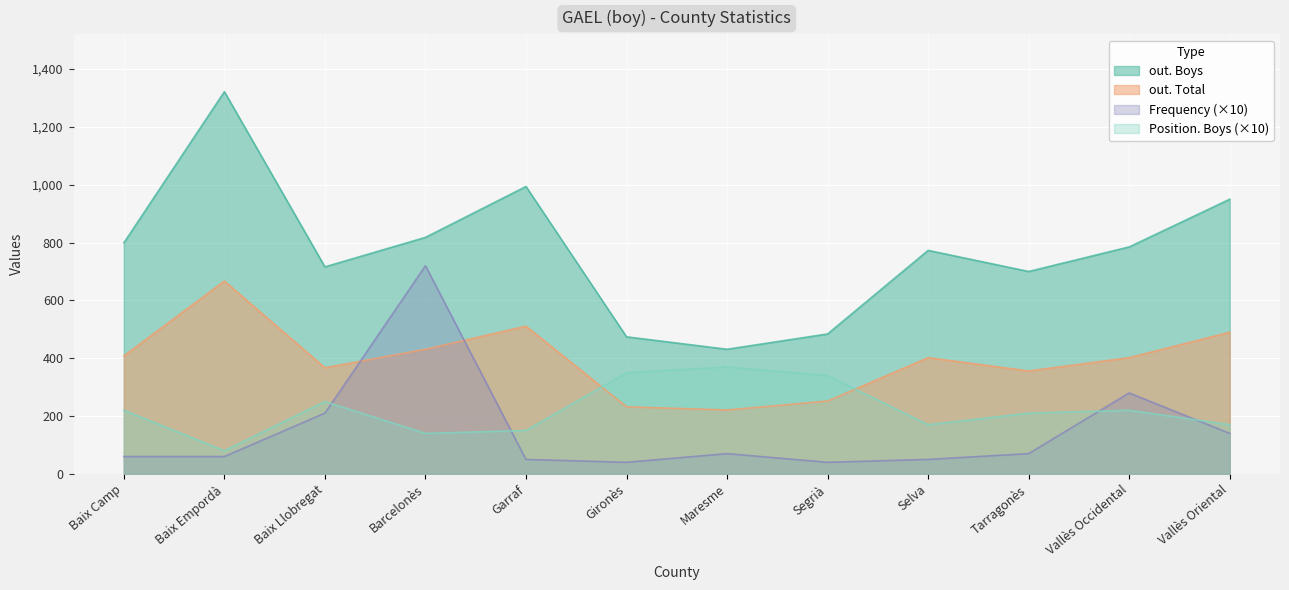

Is the value of Position. Boys at Vallès Oriental greater than the value of out. Total at Gironès?

No